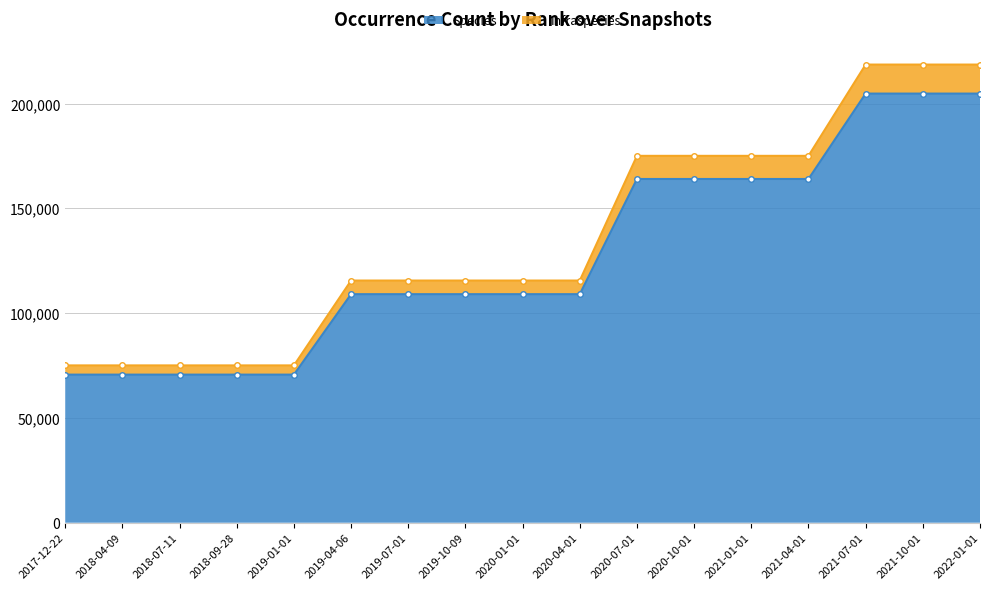

Reading left to right, extract all data points from this chart.

Species: 2017-12-22=70694	2018-04-09=70694	2018-07-11=70694	2018-09-28=70694	2019-01-01=70694	2019-04-06=109091	2019-07-01=109091	2019-10-09=109091	2020-01-01=109091	2020-04-01=109091	2020-07-01=164077	2020-10-01=164077	2021-01-01=164077	2021-04-01=164077	2021-07-01=204840	2021-10-01=204840	2022-01-01=204840
Infraspecies: 2017-12-22=75092	2018-04-09=75092	2018-07-11=75092	2018-09-28=75092	2019-01-01=75092	2019-04-06=115598	2019-07-01=115598	2019-10-09=115598	2020-01-01=115598	2020-04-01=115598	2020-07-01=175125	2020-10-01=175125	2021-01-01=175125	2021-04-01=175125	2021-07-01=218690	2021-10-01=218690	2022-01-01=218690